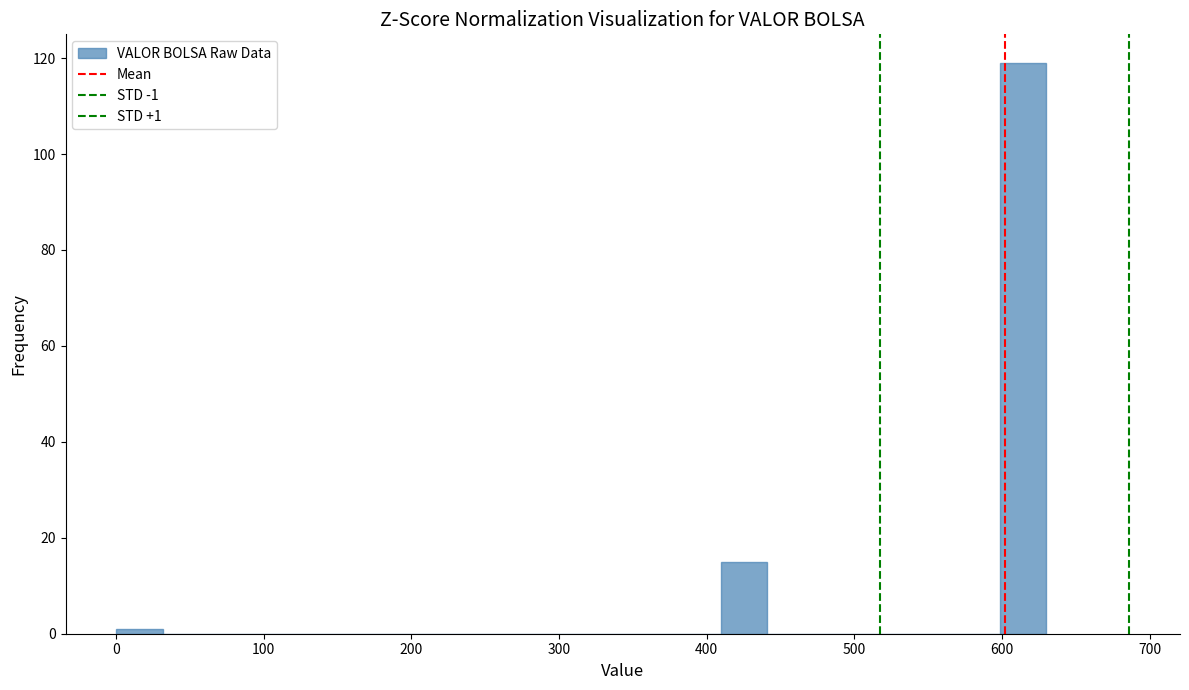

Around what value on the x-axis is the tallest bar? Give the approximate position of its centre, as read against the axis.

610